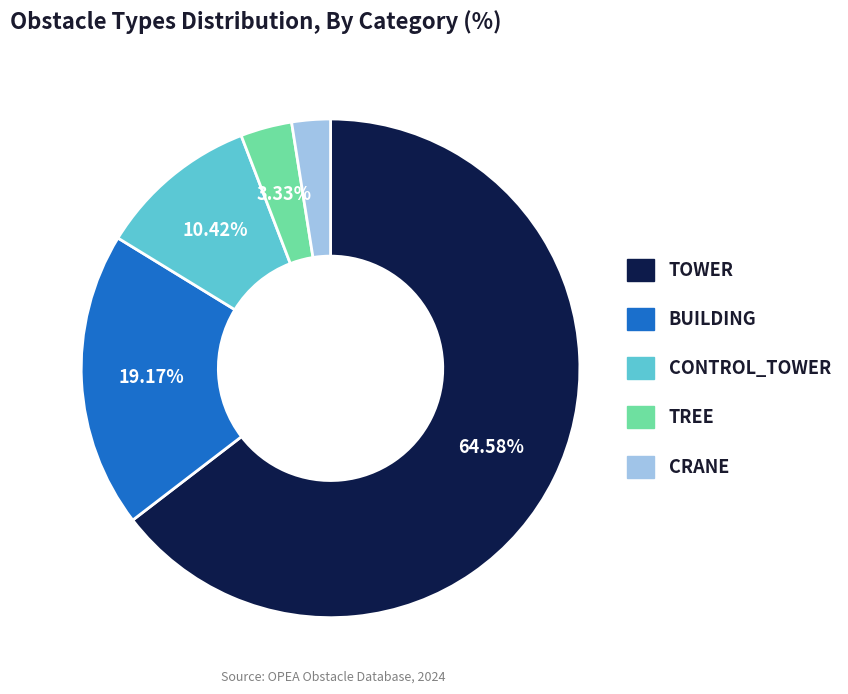

How many slices are in this pie chart?

5